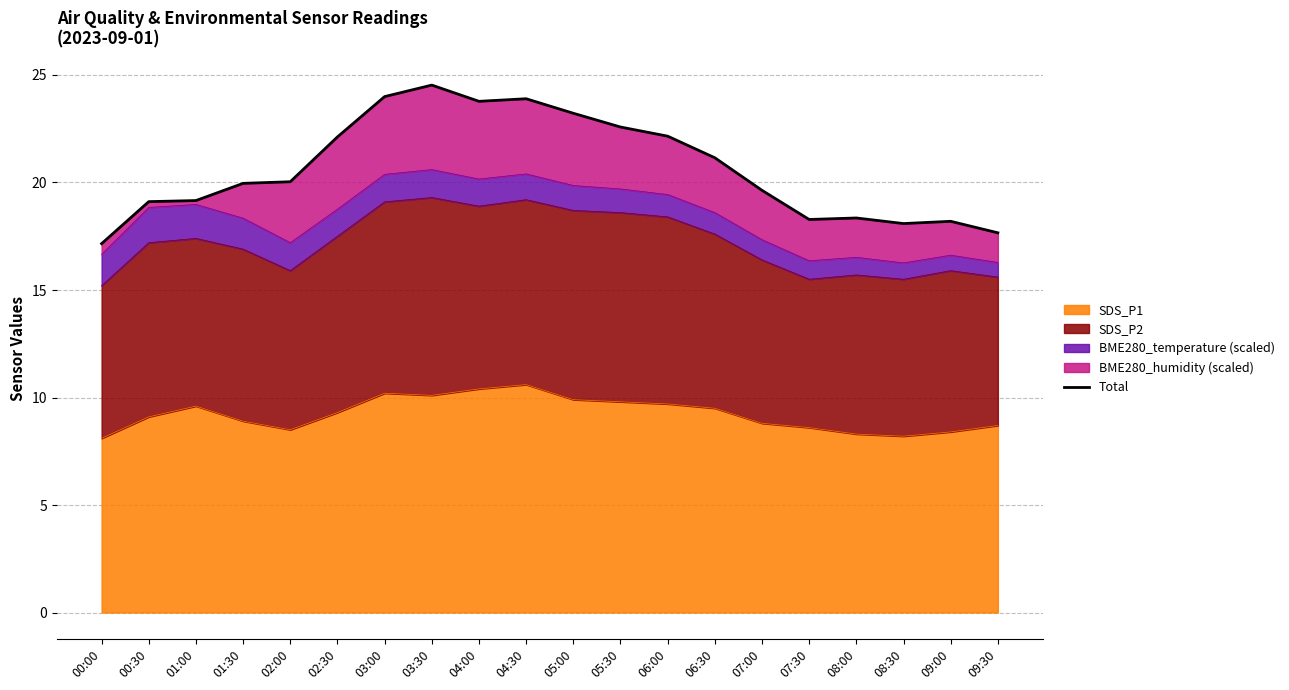

What is the average value?

20.7